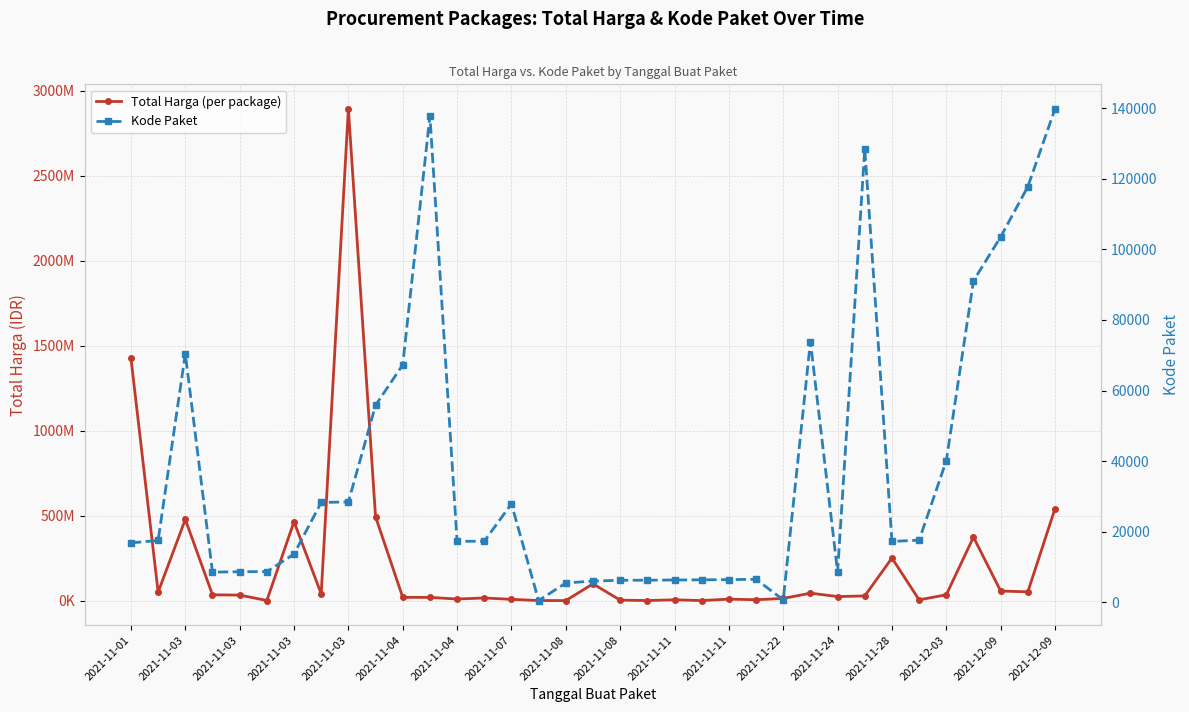

The value of Kode Paket at 2021-11-03 is 97349. True or false?

False